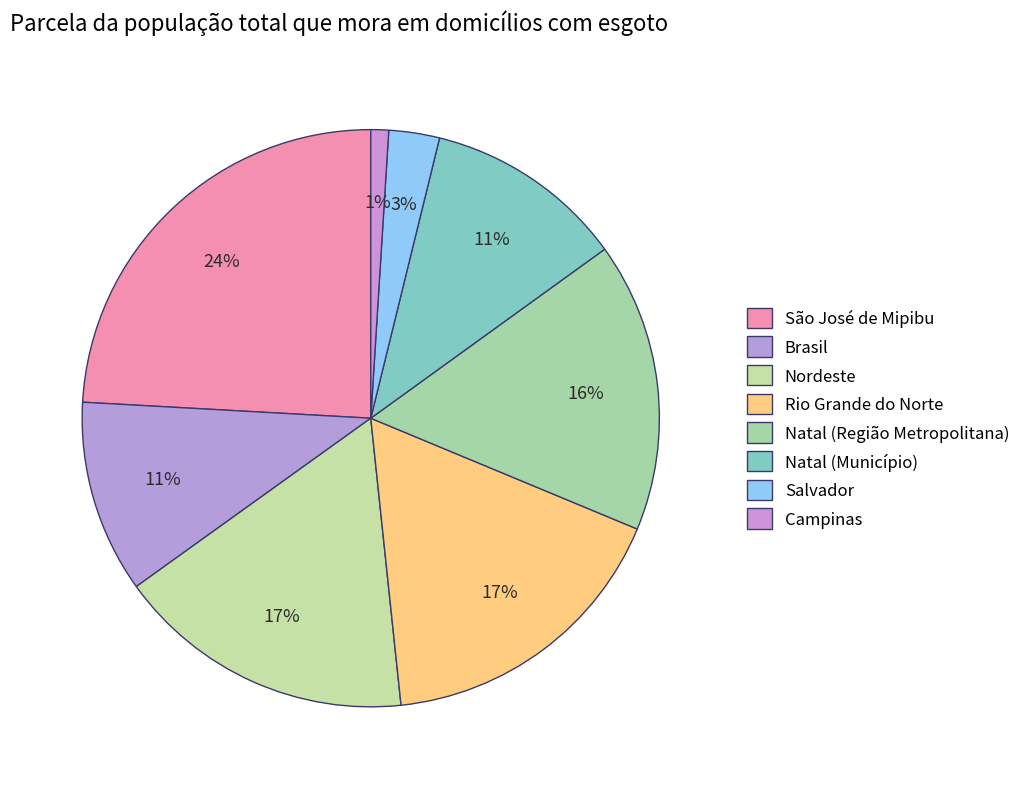

Is Brasil the majority of the pie?

No